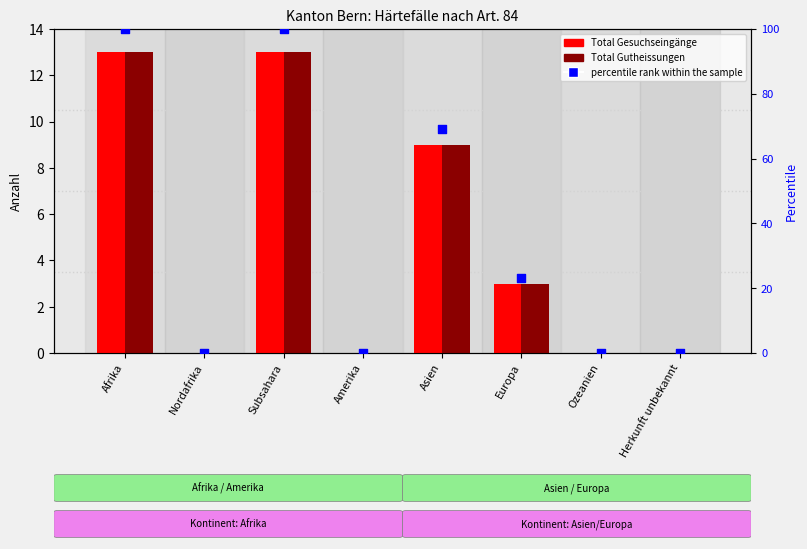

At how many categories does at least one series exceed 54?

3